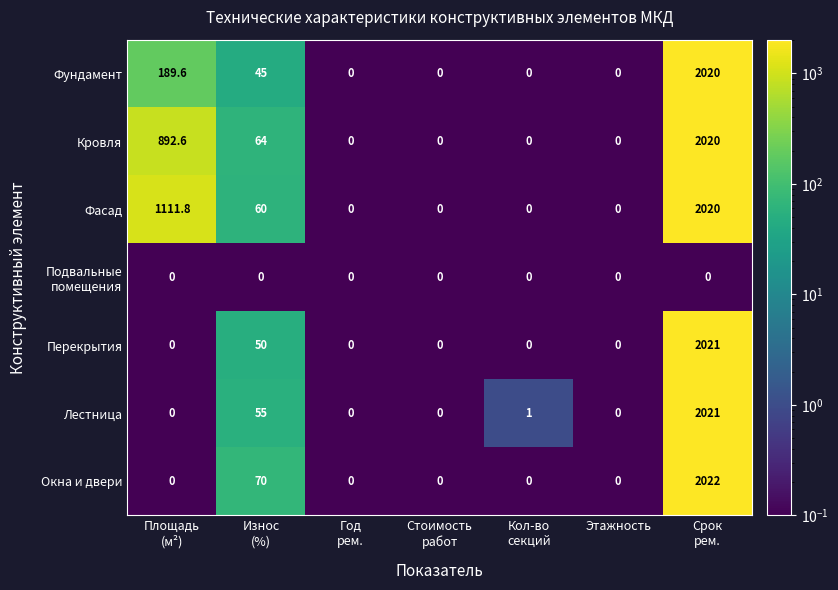

What is the highest value of the Фундамент series?

2020.0